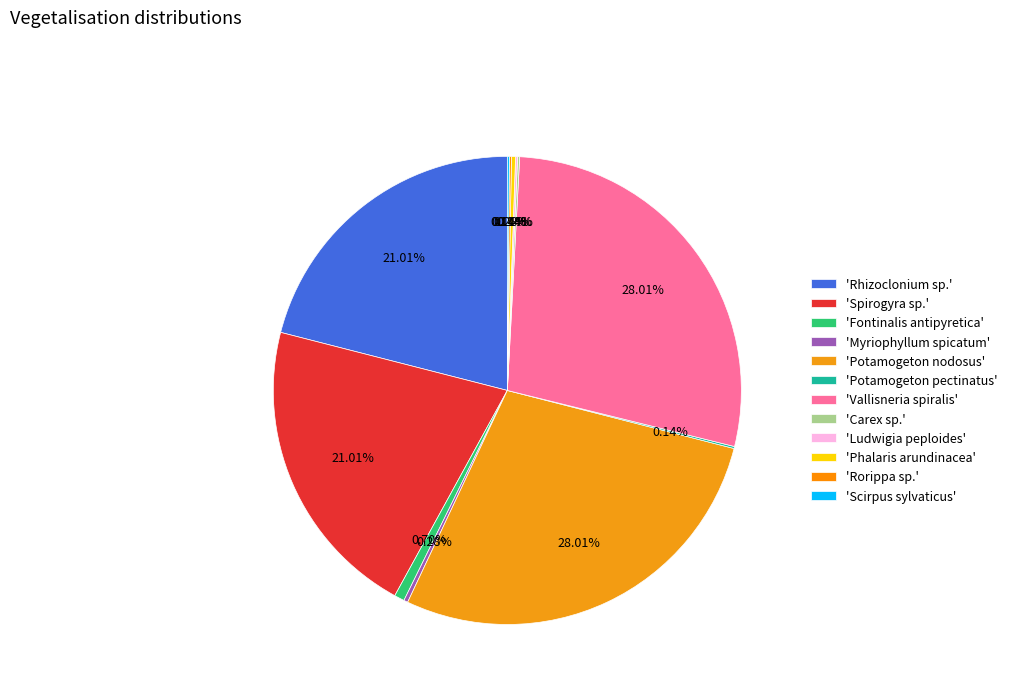

To the nearest percent, what is the average slice percentage?

8%